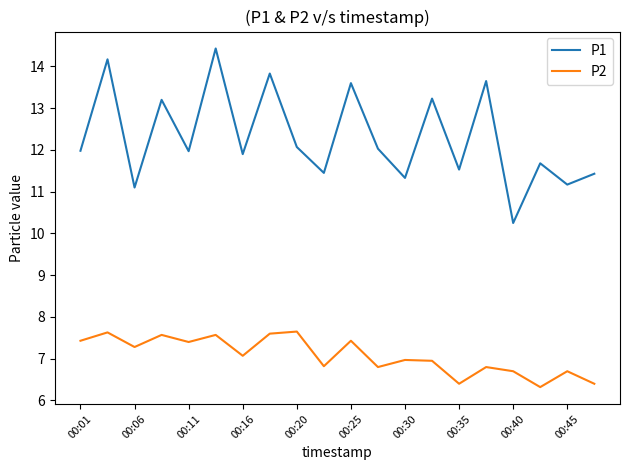

How many lines are shown in the chart?

2